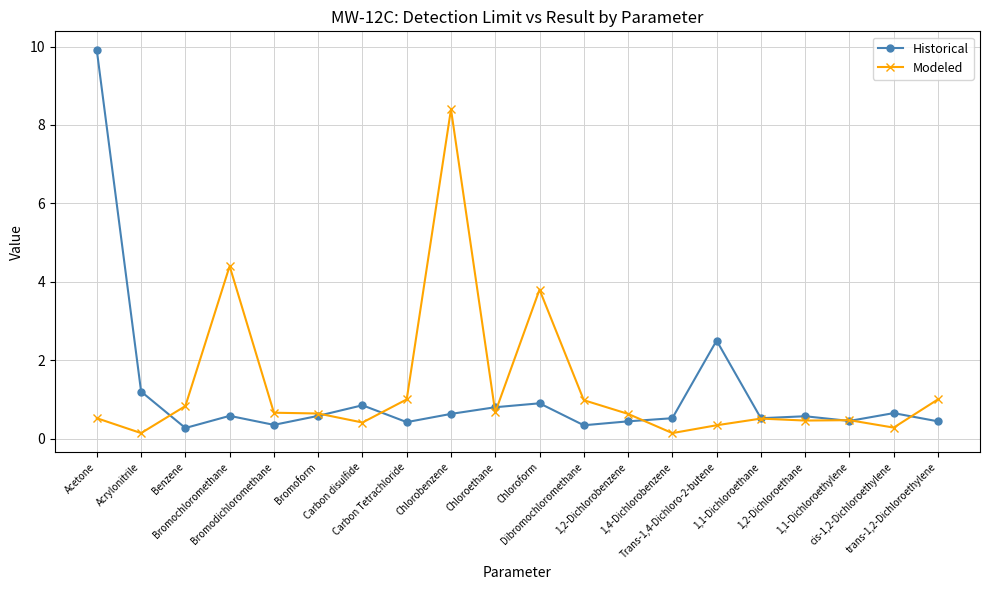

Where do Historical and Modeled first cross each other?

Acrylonitrile and Benzene